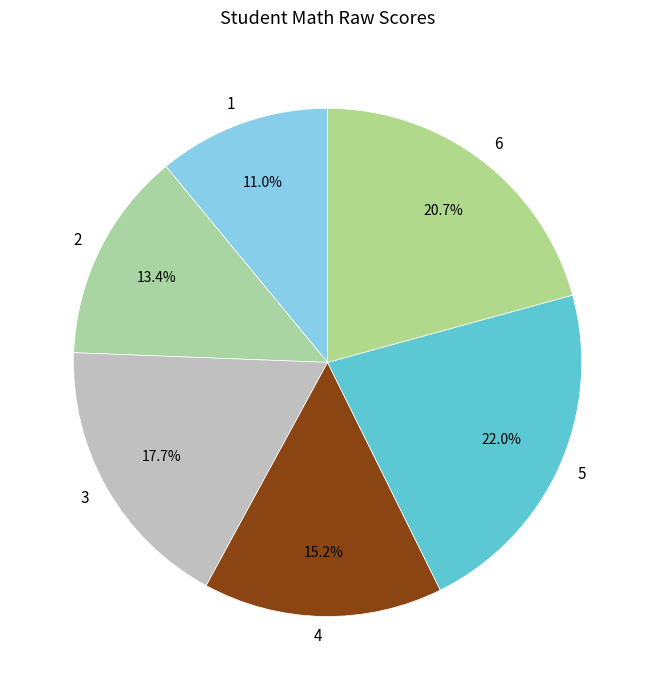

What is the ratio of the value at 1 to the value at 4?

0.7